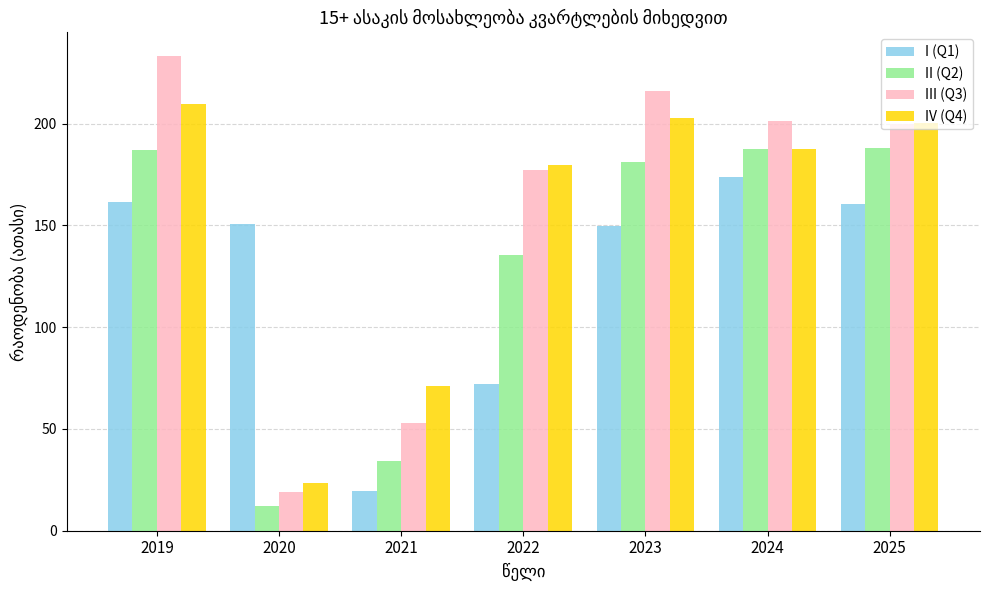

Which series changed the most between 2021 and 2025?

II (Q2)